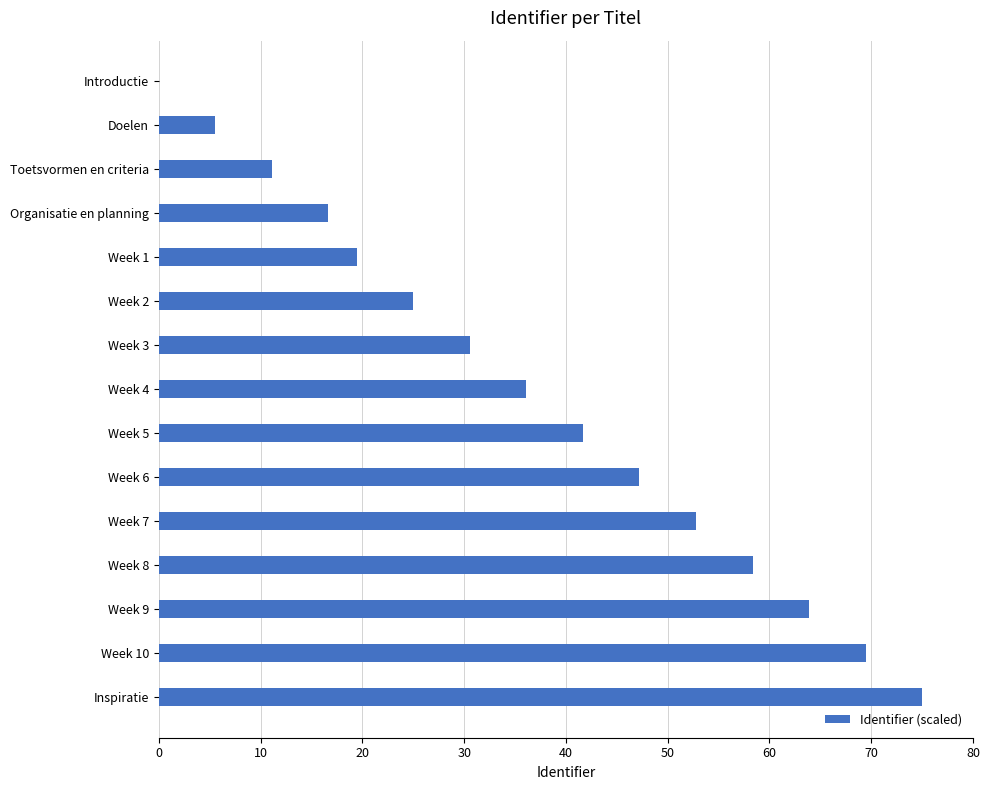

The value at Week 6 is 47.2. True or false?

True